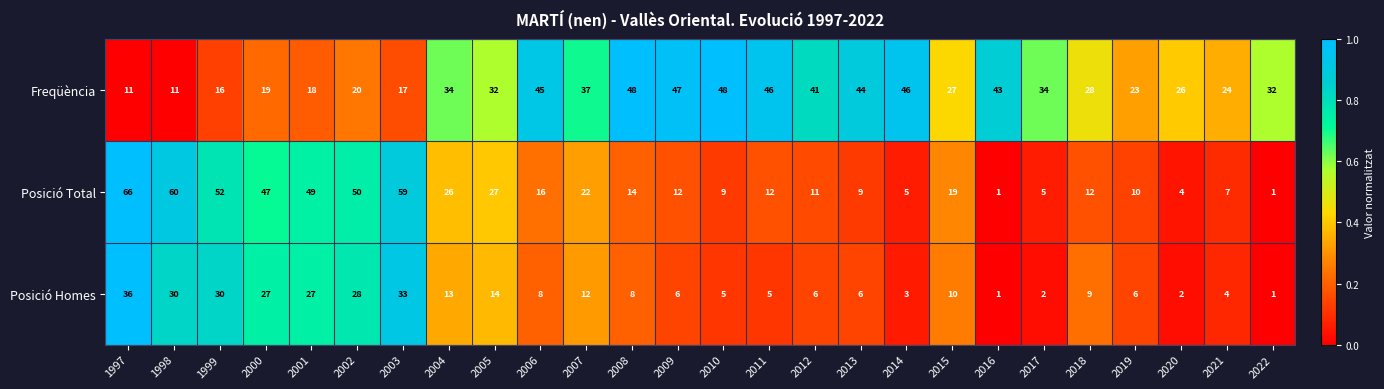

Is it true that Posició Homes equals 6 at 2009?

True